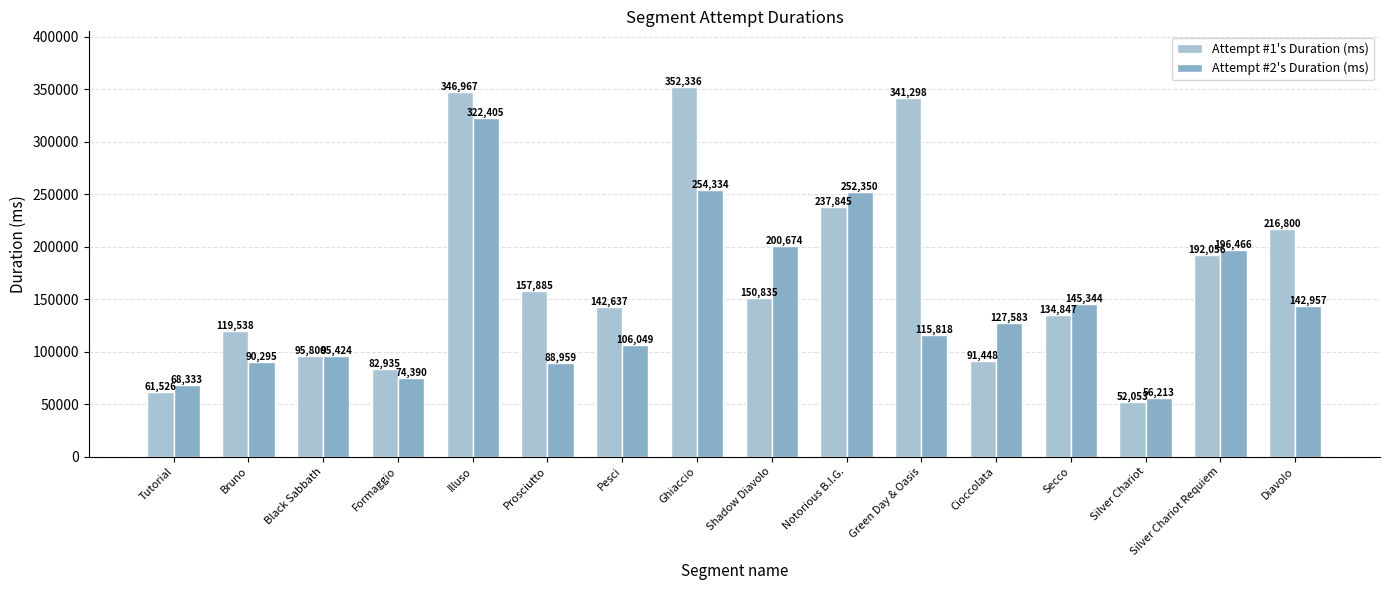

What is the label of the 13th bar from the left?

Secco